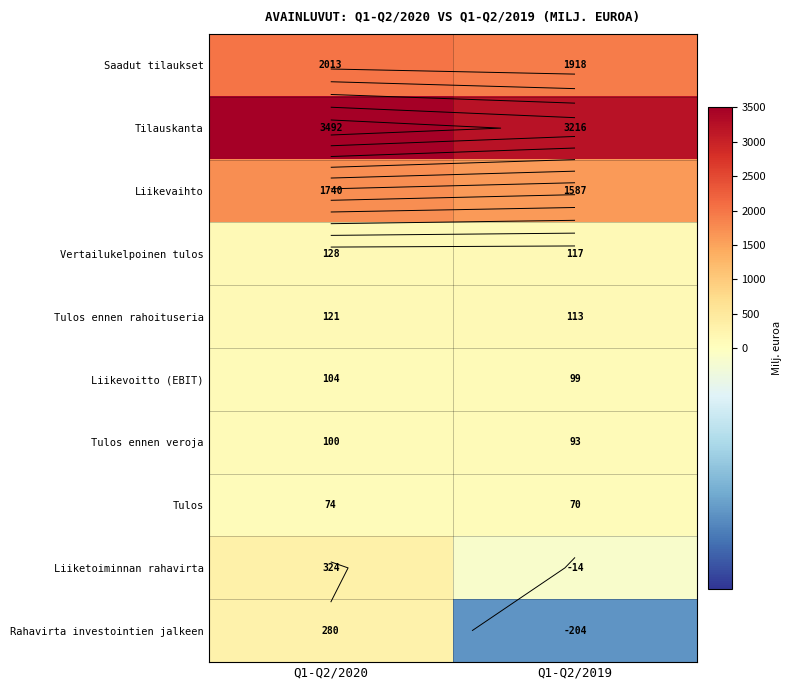

Which category has the highest value in the Tulos series?

Q1-Q2/2020